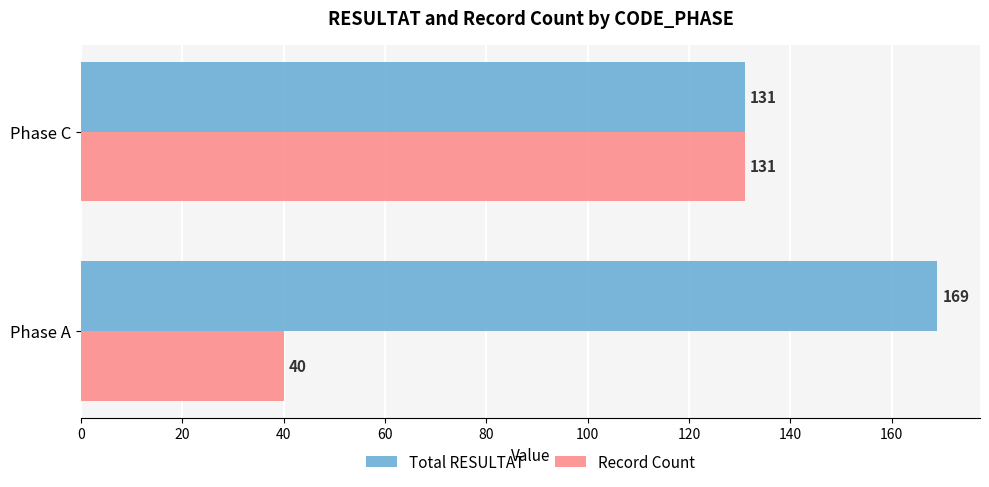

How many values in the Record Count series are below 131?

1